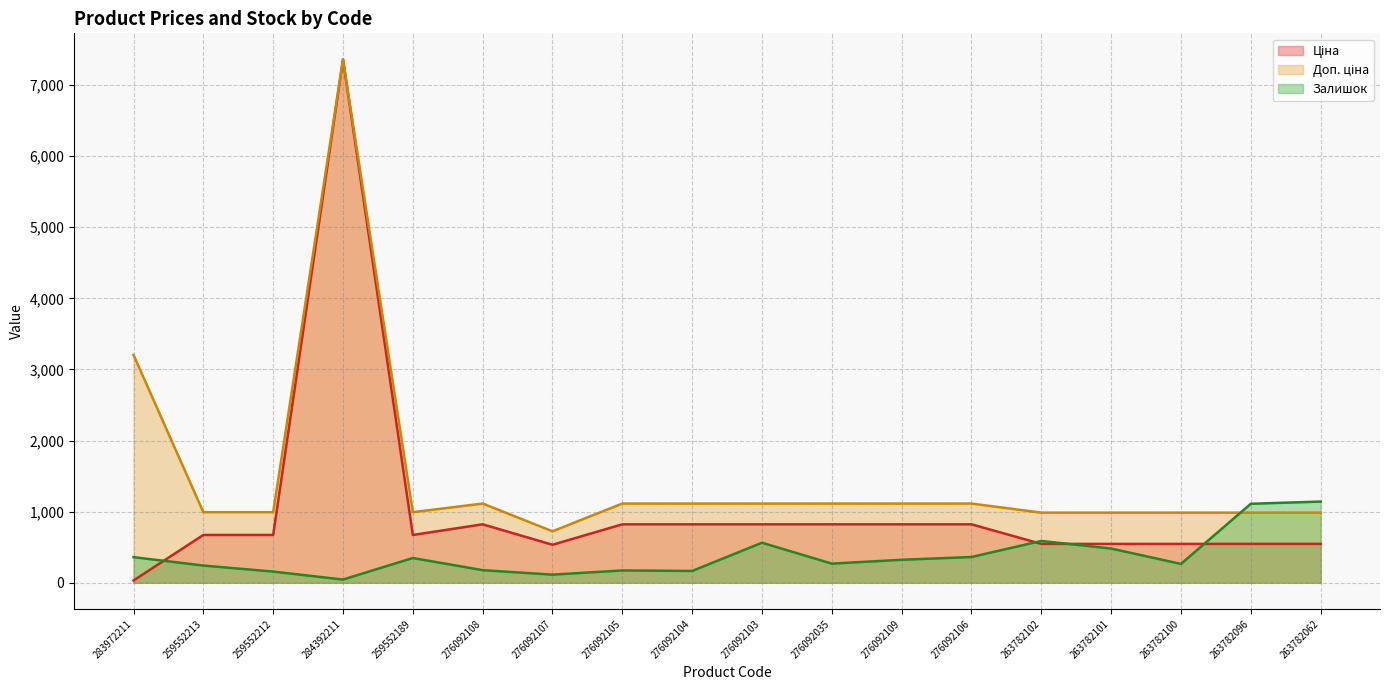

Where is the first local maximum for Ціна?

284392211